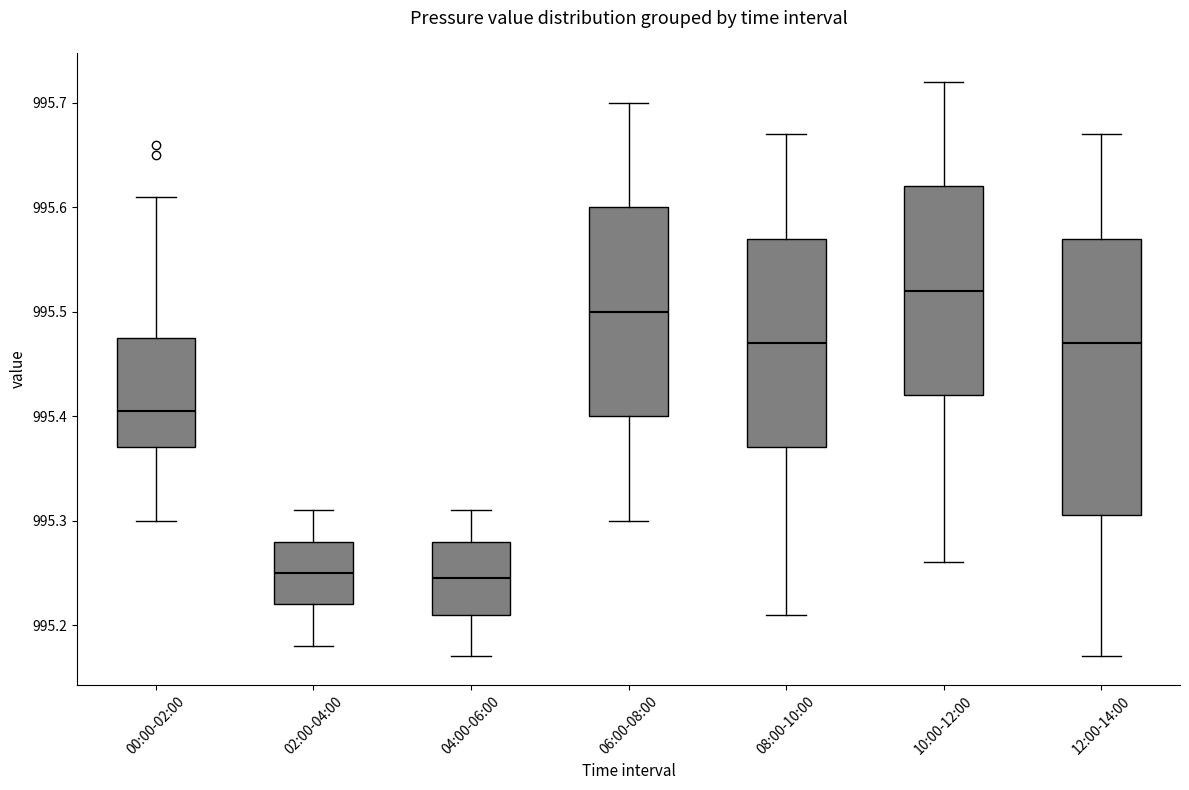

Comparing the boxes themselves (not the whiskers), which one is the tallest?

12:00-14:00